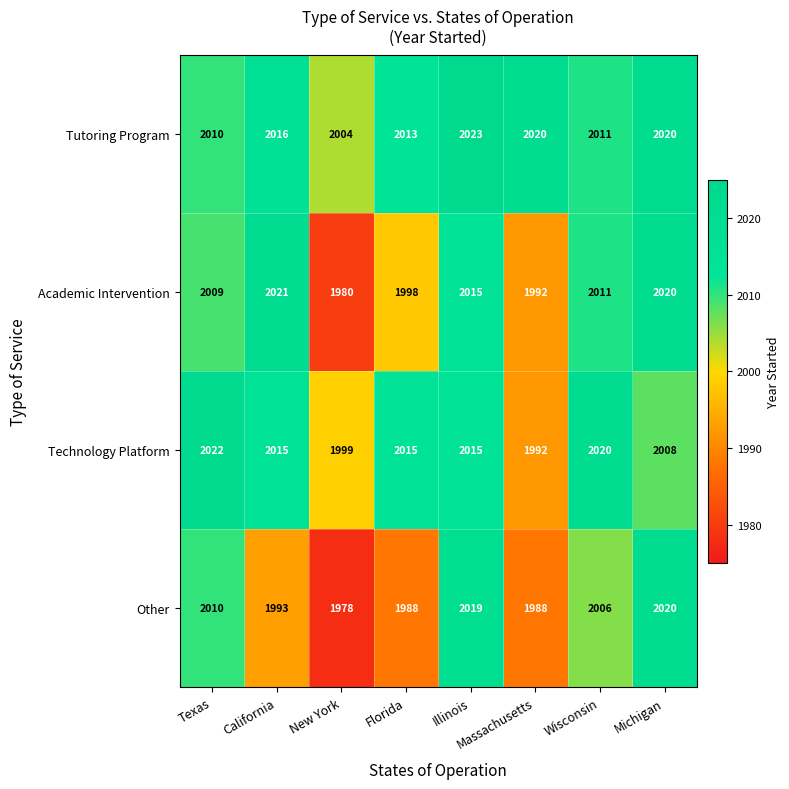

Where is Tutoring Program nearest to the value 2013?

Florida